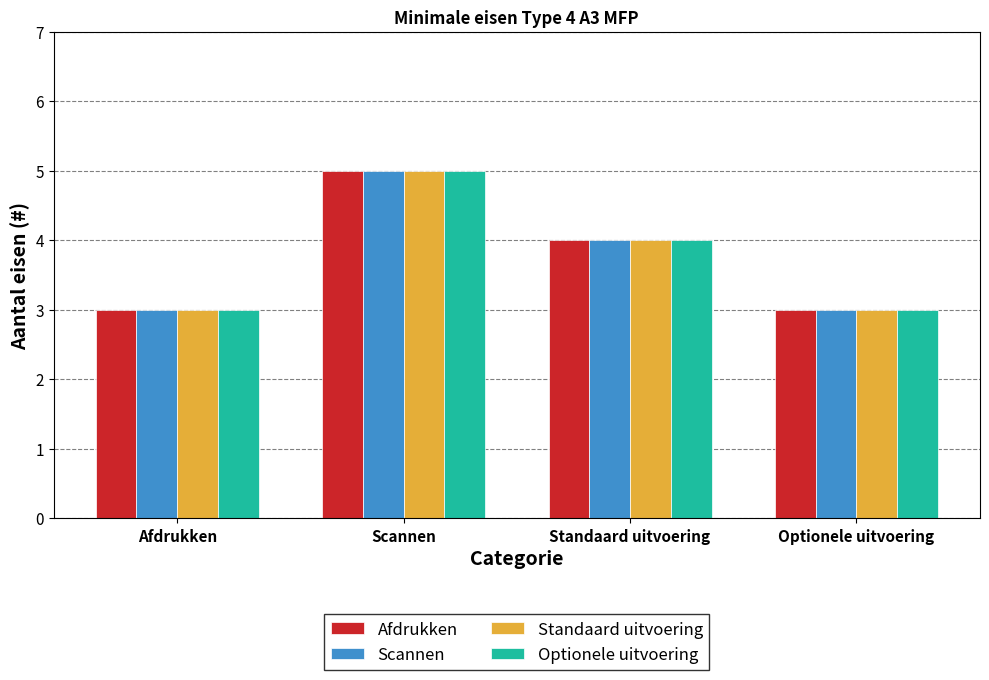

What is the total value across all series at Optionele uitvoering?

12